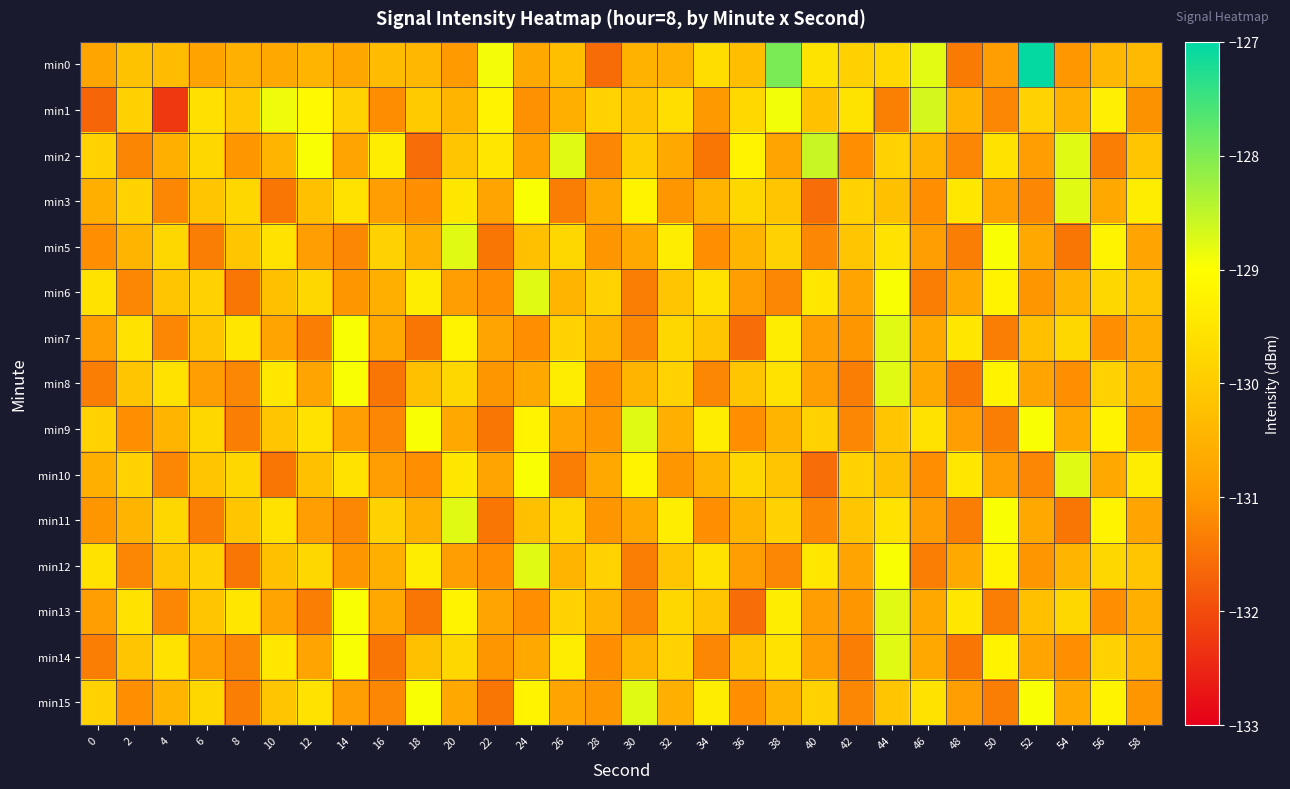

What is the difference between the highest and lowest values at 10?

2.6